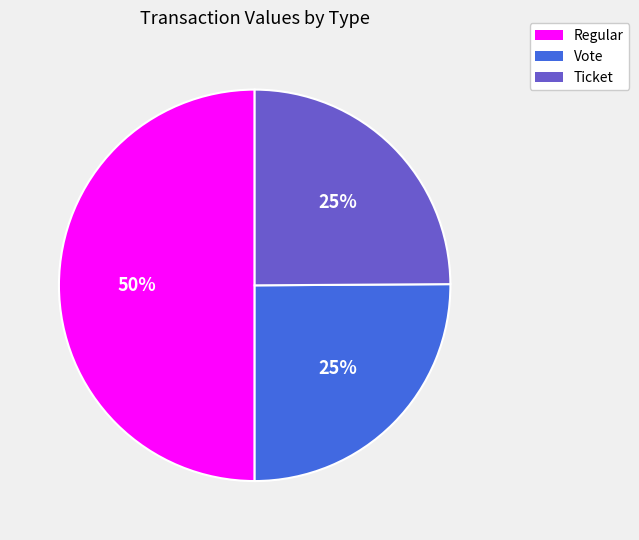

The Regular slice represents 50% of the pie. True or false?

True